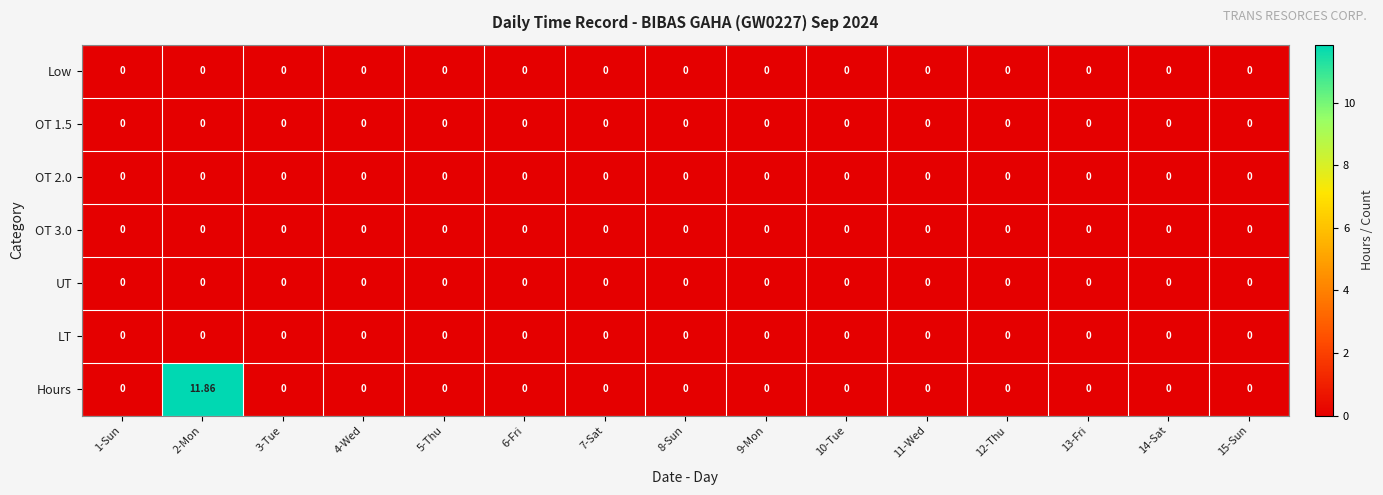

Which series has the largest total across all categories?

Hours